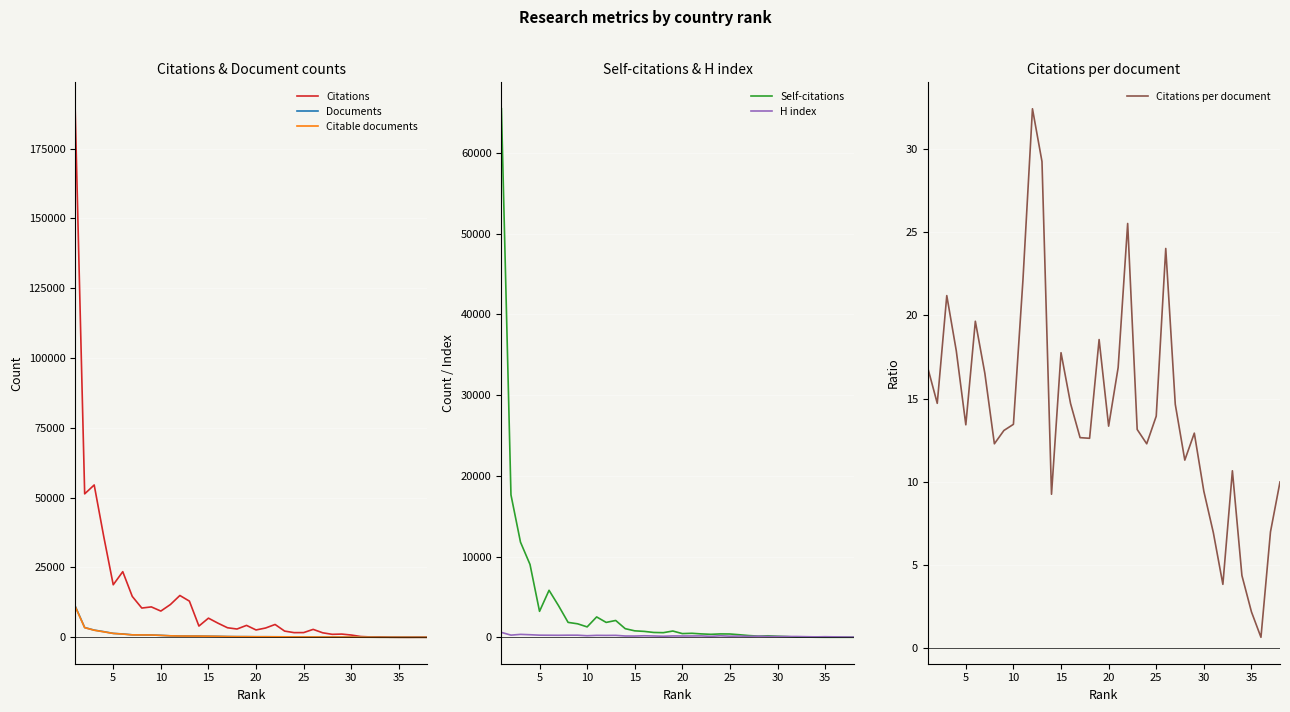

True or false: Citations per document has a value of 1.1 at 35.

False